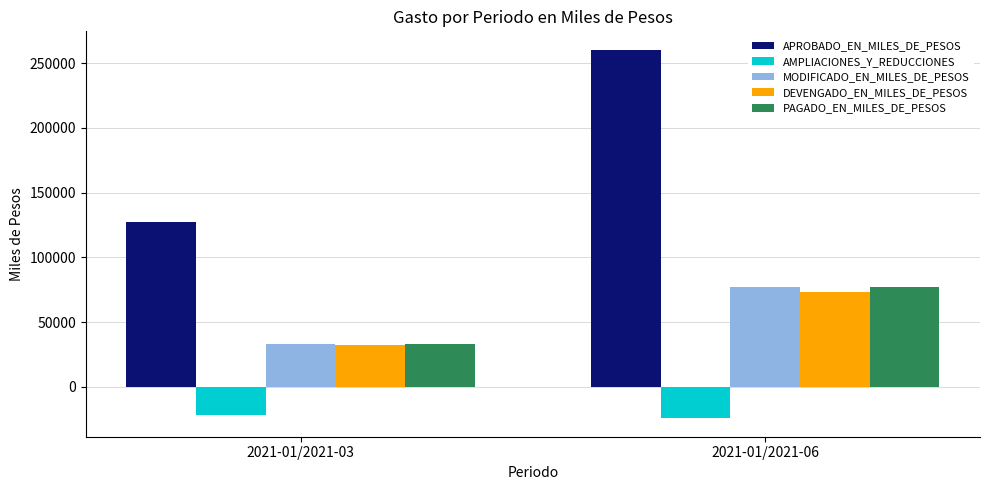

What are all the series names shown in the legend?

APROBADO_EN_MILES_DE_PESOS, AMPLIACIONES_Y_REDUCCIONES, MODIFICADO_EN_MILES_DE_PESOS, DEVENGADO_EN_MILES_DE_PESOS, PAGADO_EN_MILES_DE_PESOS